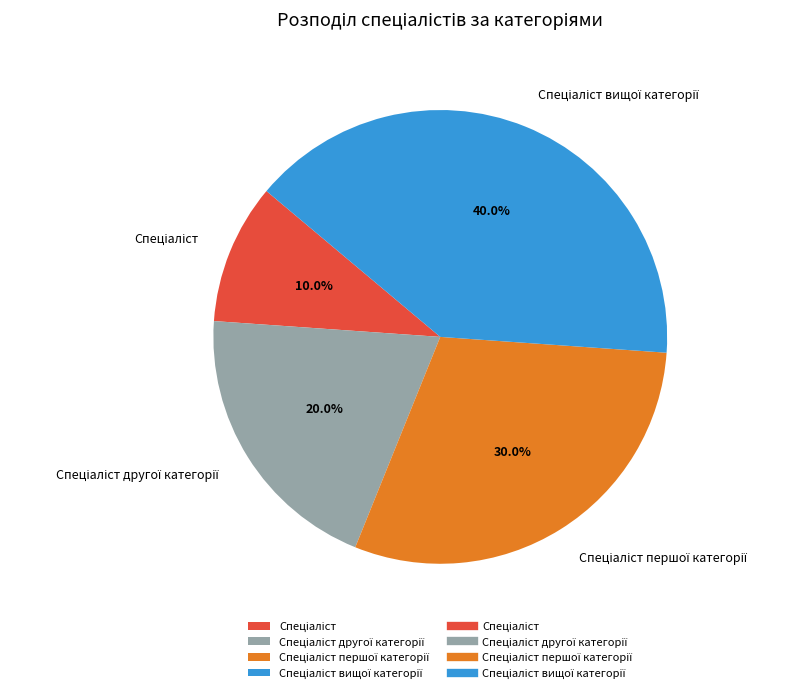

Is there any slice that represents more than half of the pie?

No